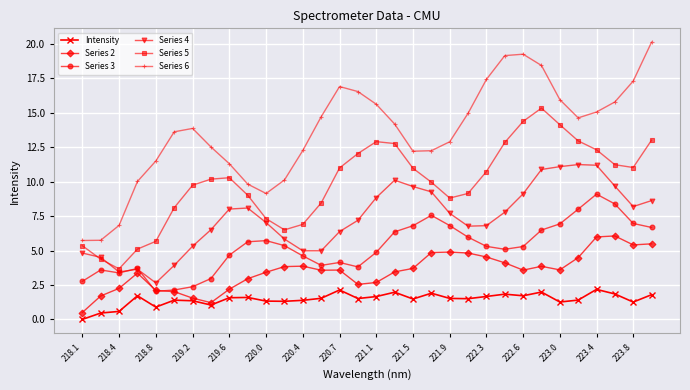

True or false: Series 2 and Series 4 cross at least once.

False